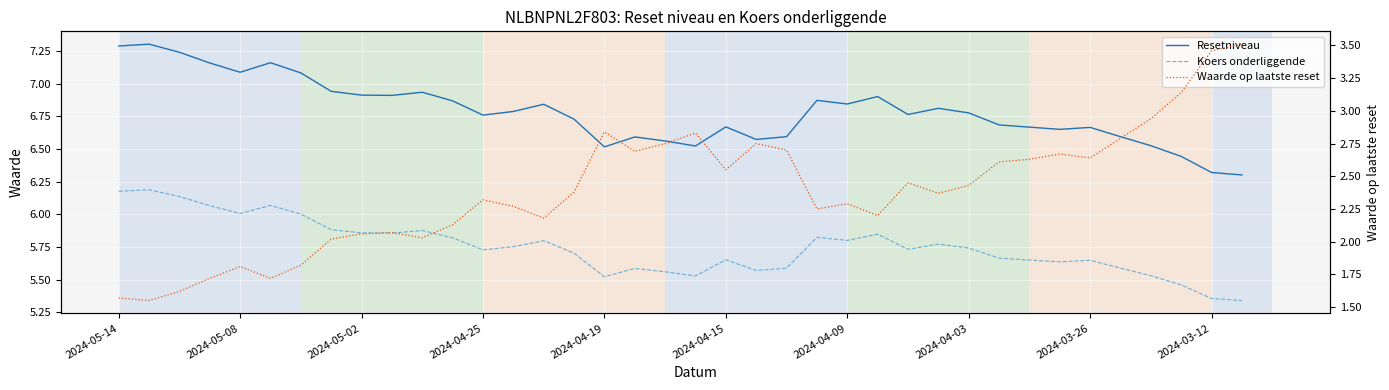

Reading left to right, extract all data points from this chart.

Resetniveau: 7.3	7.3	7.2	7.2	7.1	7.2	7.1	6.9	6.9	6.9	6.9	6.9	6.8	6.8	6.8	6.7	6.5	6.6	6.6	6.5	6.7	6.6	6.6	6.9	6.8	6.9	6.8	6.8	6.8	6.7	6.7	6.7	6.7	6.6	6.5	6.4	6.3	6.3
Koers onderliggende: 6.2	6.2	6.1	6.1	6.0	6.1	6.0	5.9	5.9	5.9	5.9	5.8	5.7	5.8	5.8	5.7	5.5	5.6	5.6	5.5	5.7	5.6	5.6	5.8	5.8	5.8	5.7	5.8	5.7	5.7	5.7	5.6	5.6	5.6	5.5	5.5	5.4	5.3
Waarde op laatste reset: 1.6	1.6	1.6	1.7	1.8	1.7	1.8	2.0	2.1	2.1	2.0	2.1	2.3	2.3	2.2	2.4	2.8	2.7	2.8	2.8	2.5	2.8	2.7	2.2	2.3	2.2	2.5	2.4	2.4	2.6	2.6	2.7	2.6	2.8	2.9	3.1	3.5	3.5